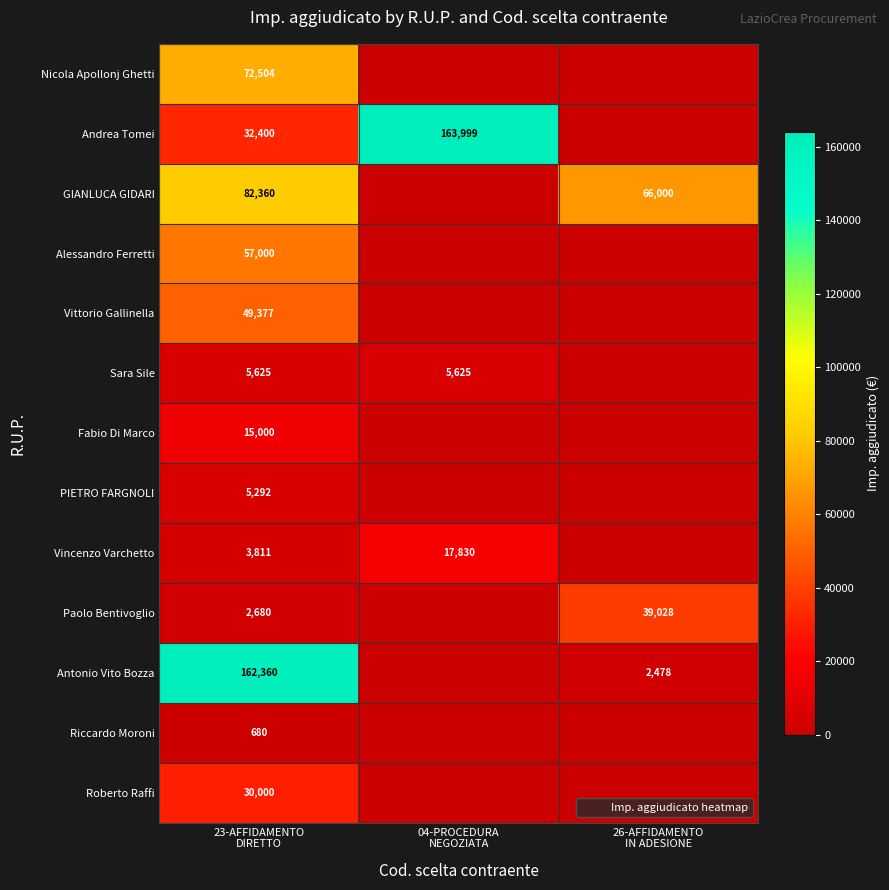

True or false: Vittorio Gallinella has a value of 0 at 26-AFFIDAMENTO IN ADESIONE.

True